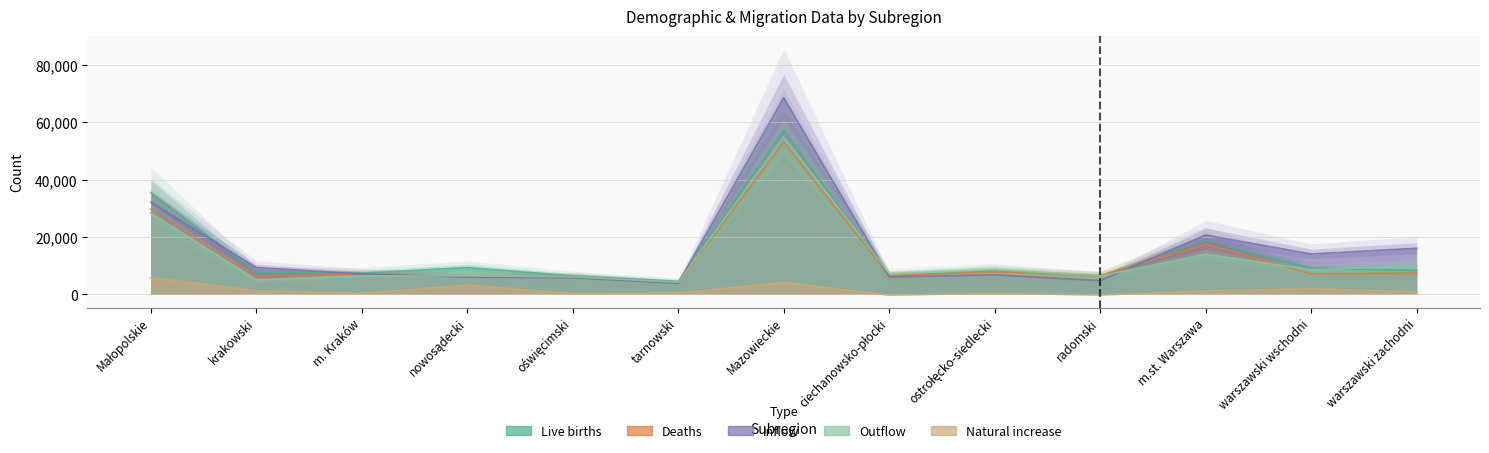

Which series has the widest spread of values?

Inflow